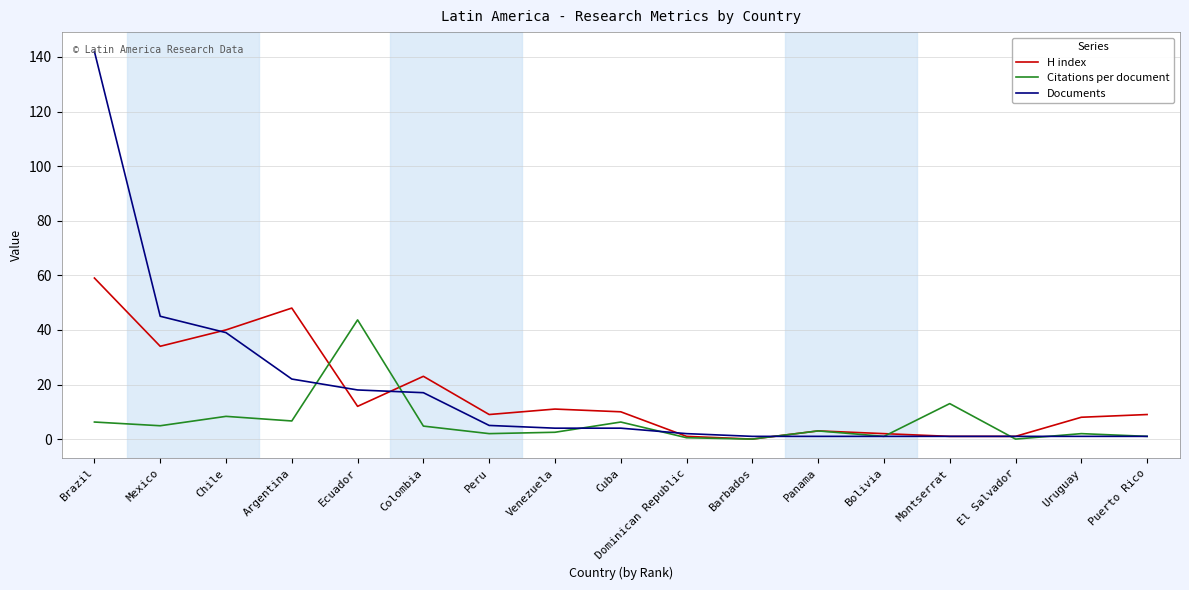

List the series in order of their peak value, lowest first.

Citations per document, H index, Documents